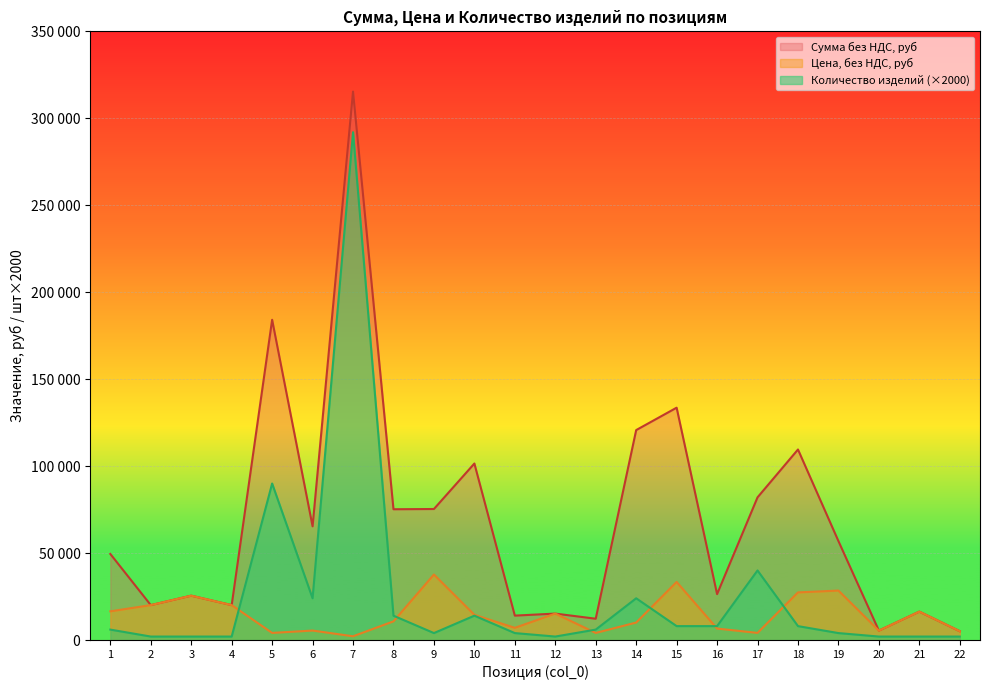

Which series has the largest total across all categories?

Сумма без НДС, руб